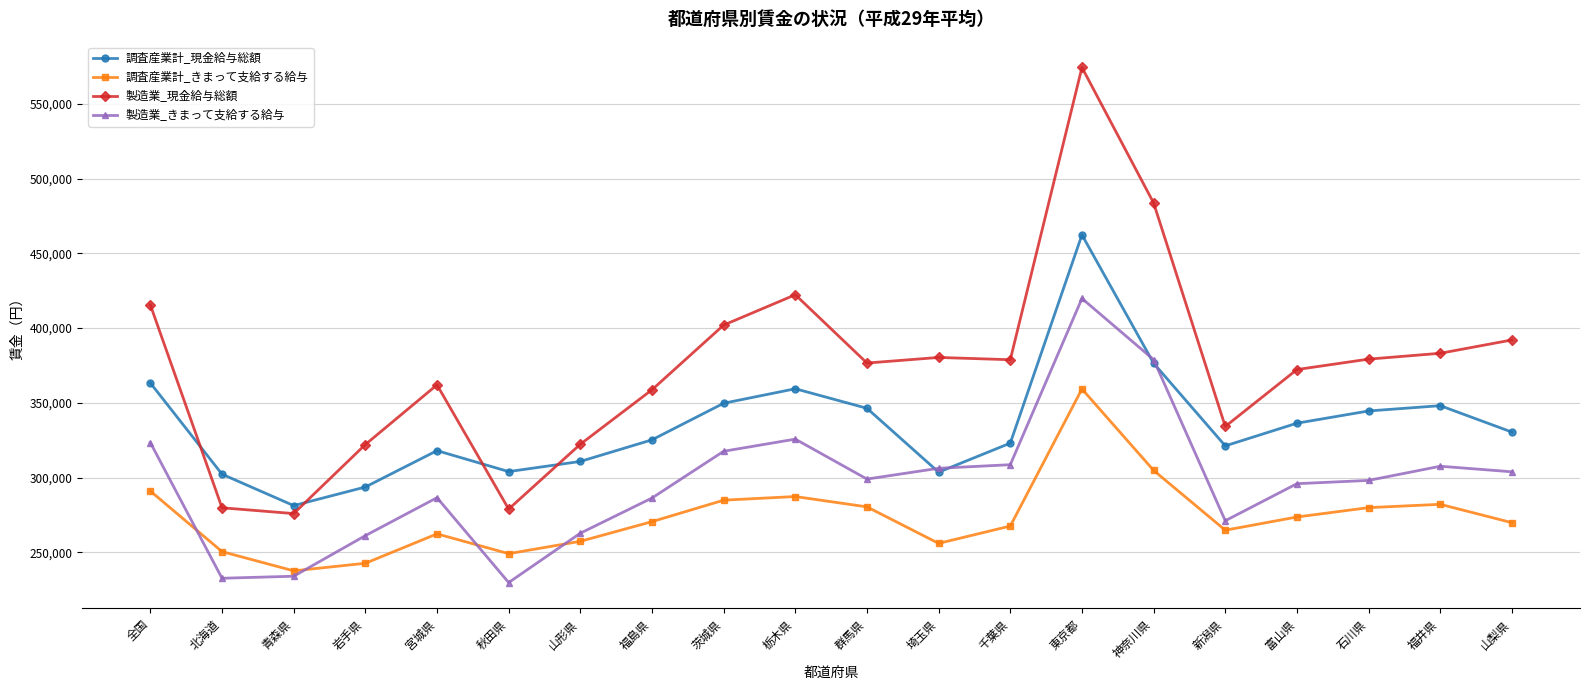

Is it true that 調査産業計_現金給与総額 equals 564081 at 宮城県?

False